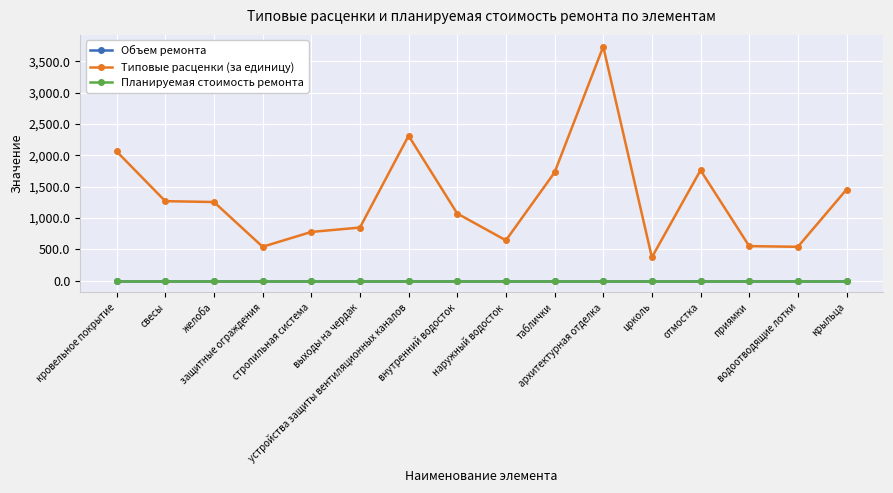

The Типовые расценки (за единицу) series shows 3735.1 at архитектурная отделка. True or false?

True